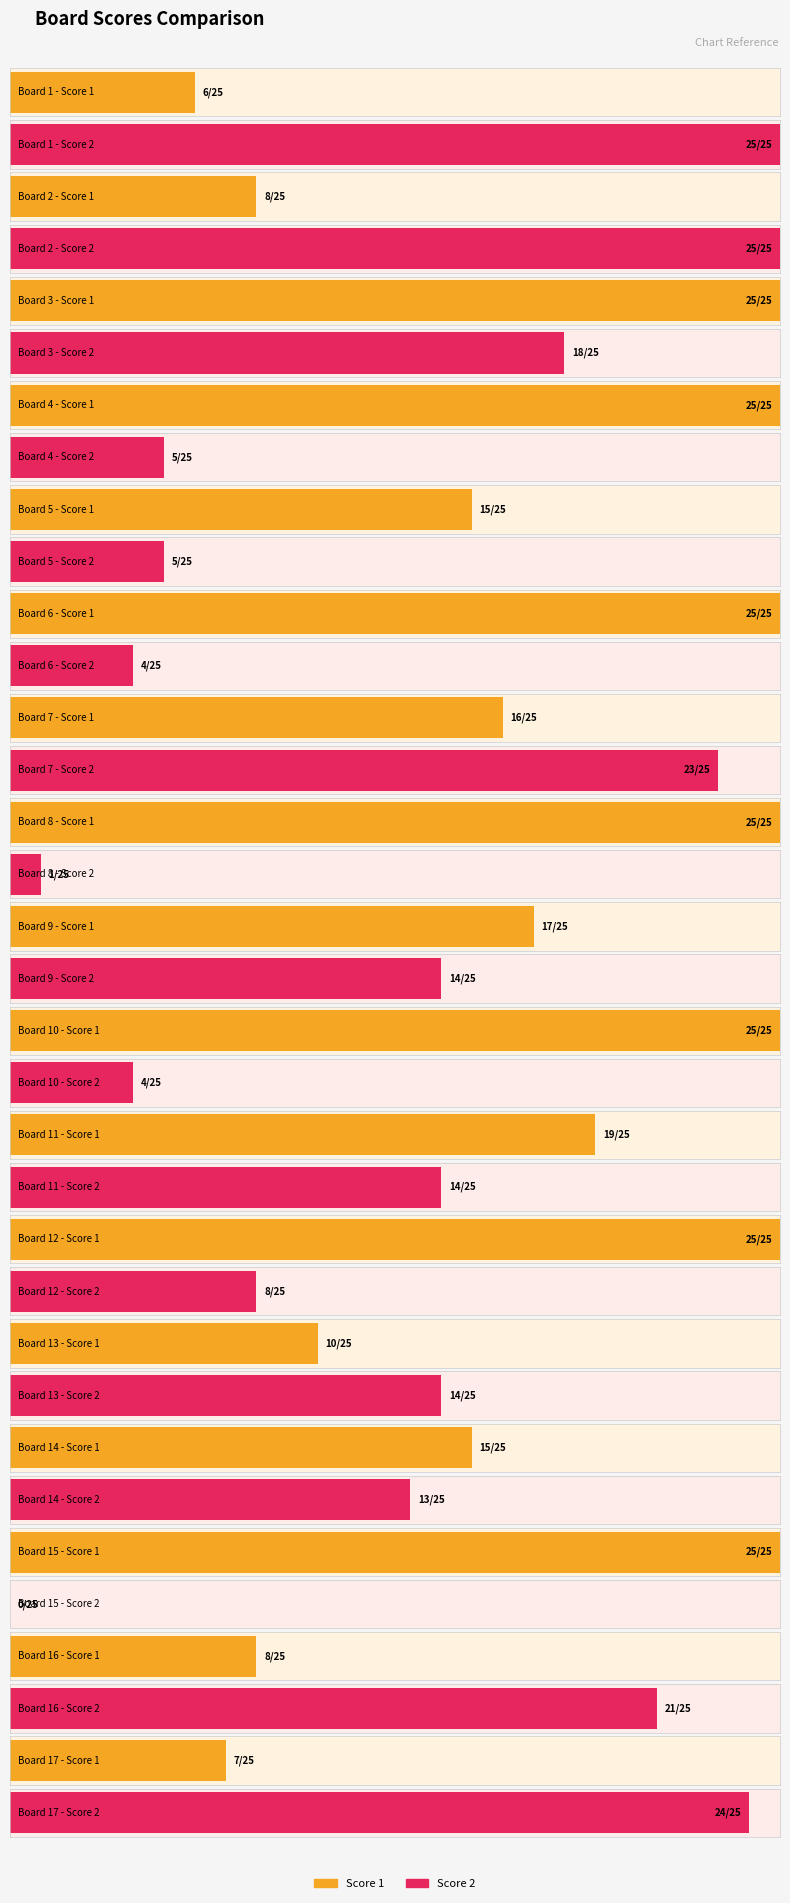

What is the difference between the maximum and minimum values in the Score 1 series?

19